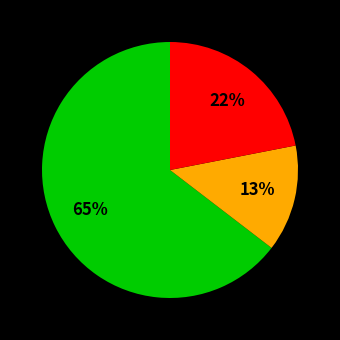

Count the number of slices in the pie.

3